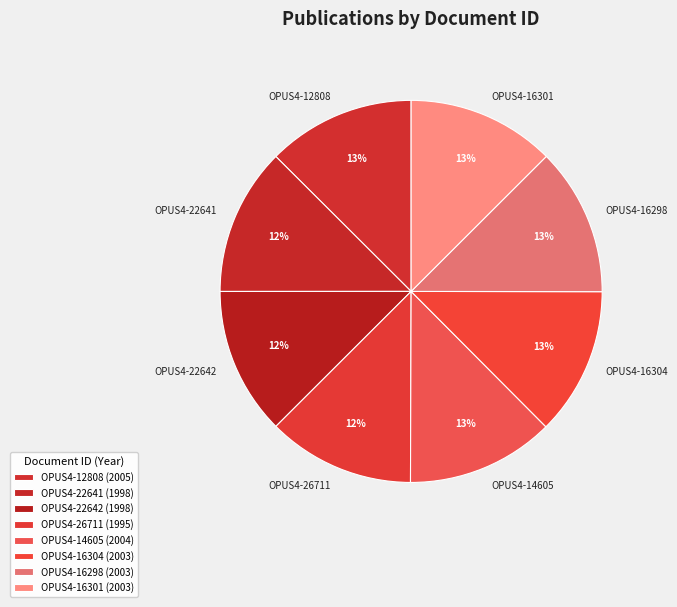

The OPUS4-16304 slice represents 13% of the pie. True or false?

True